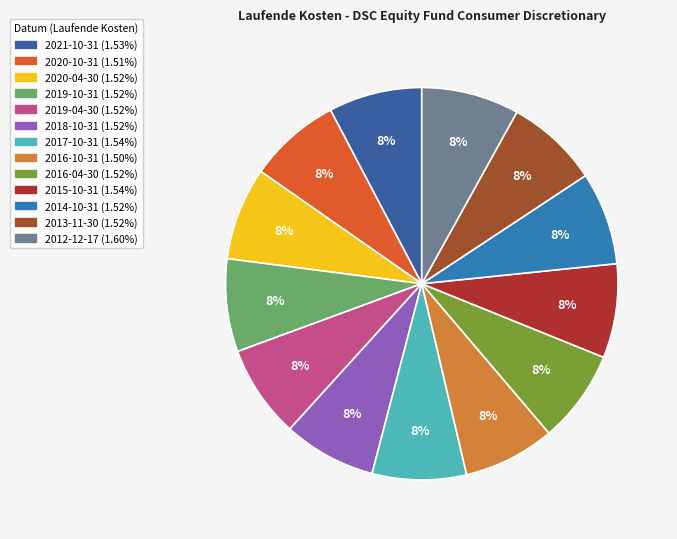

Does any single category account for the majority?

No